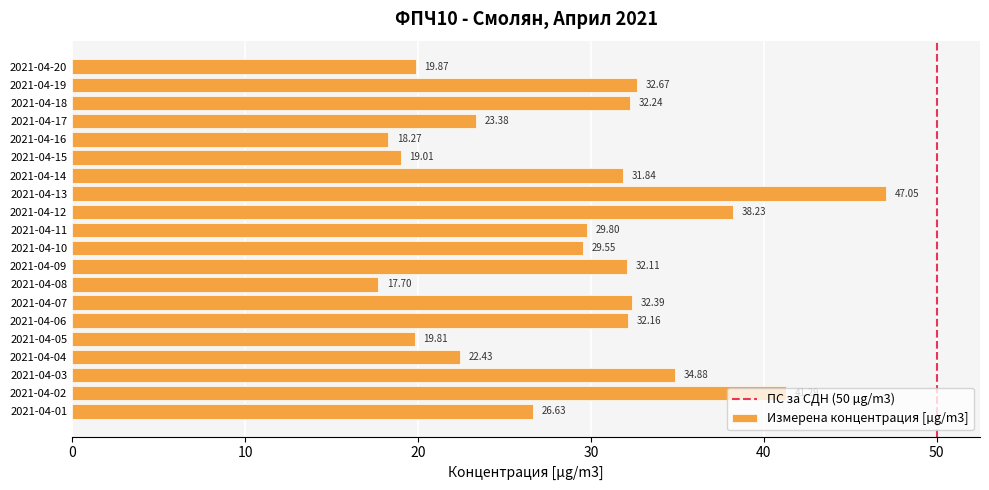

What is the ratio of the value at 2021-04-04 to the value at 2021-04-17?

1.0